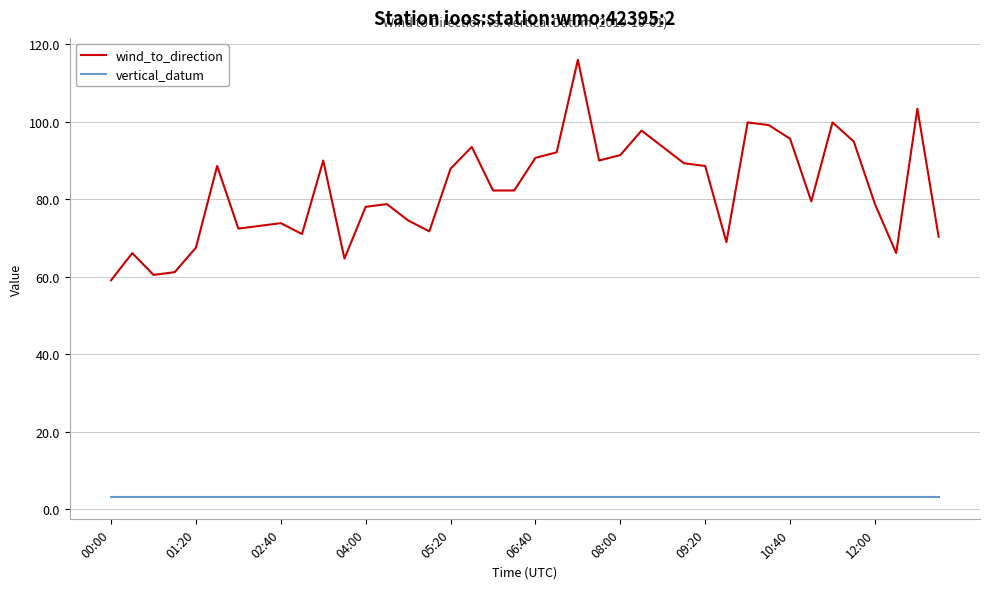

What is the smallest value displayed?

3.0